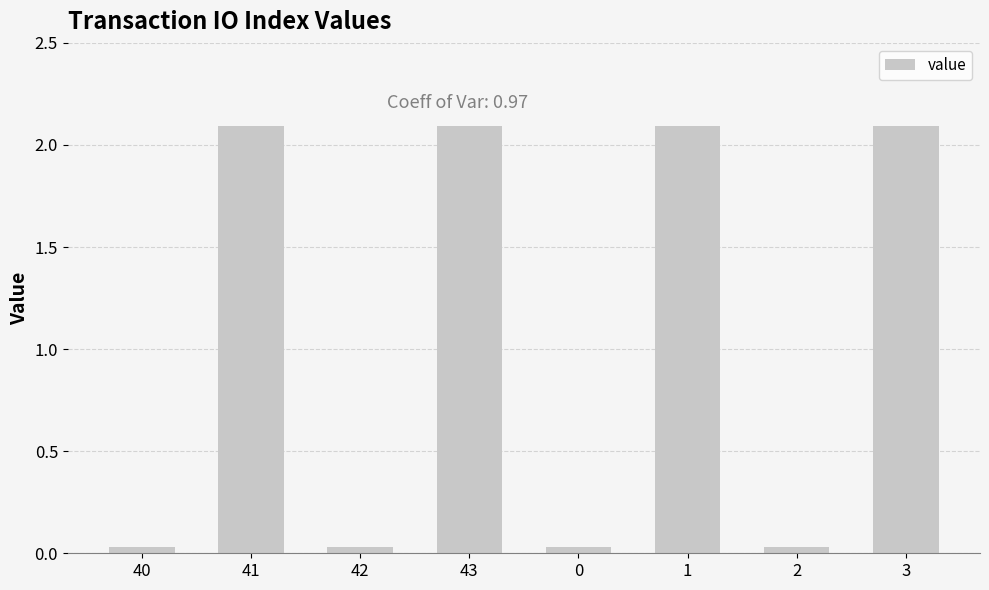

Does the chart contain stacked bars?

No